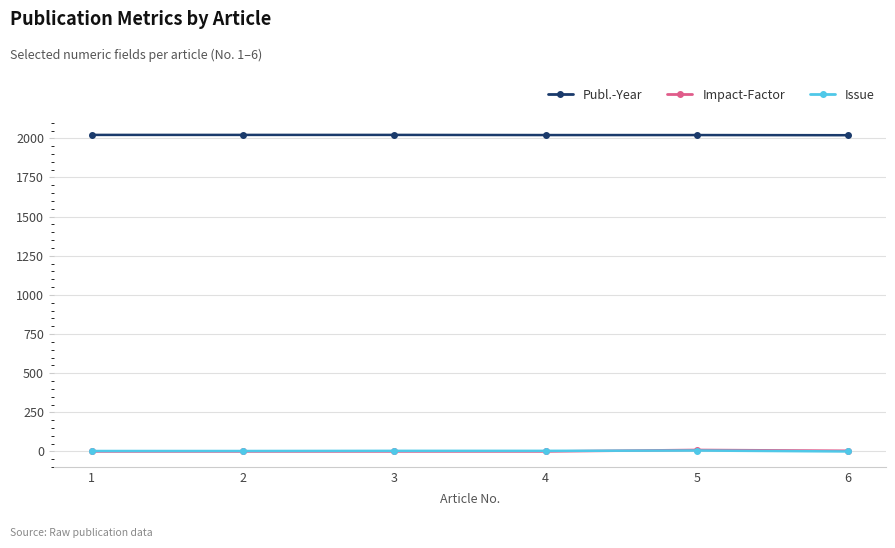

What is the greatest value displayed?

2022.0